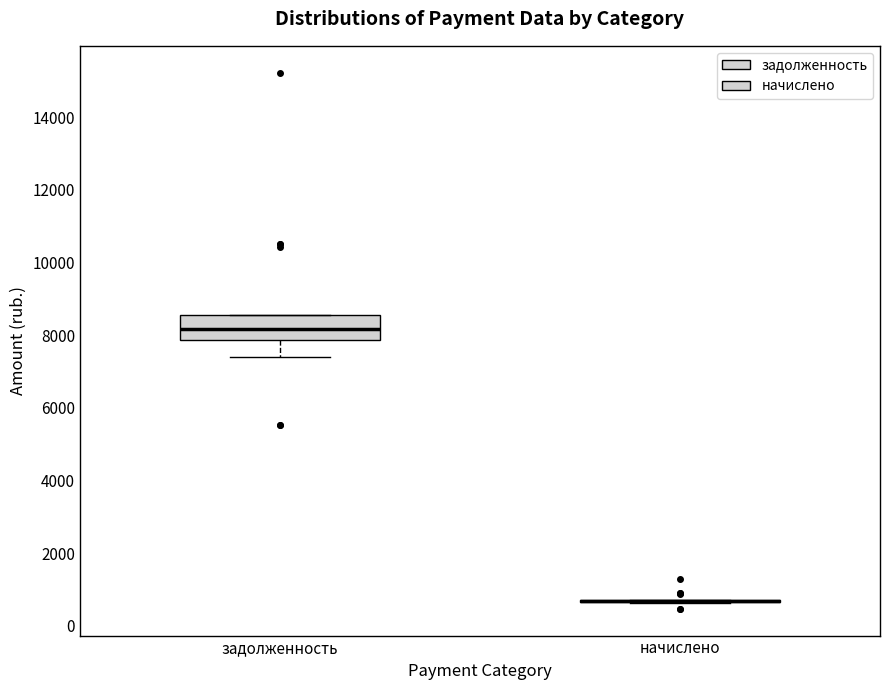

Which box is the tallest, from its lower edge to its upper edge?

задолженность